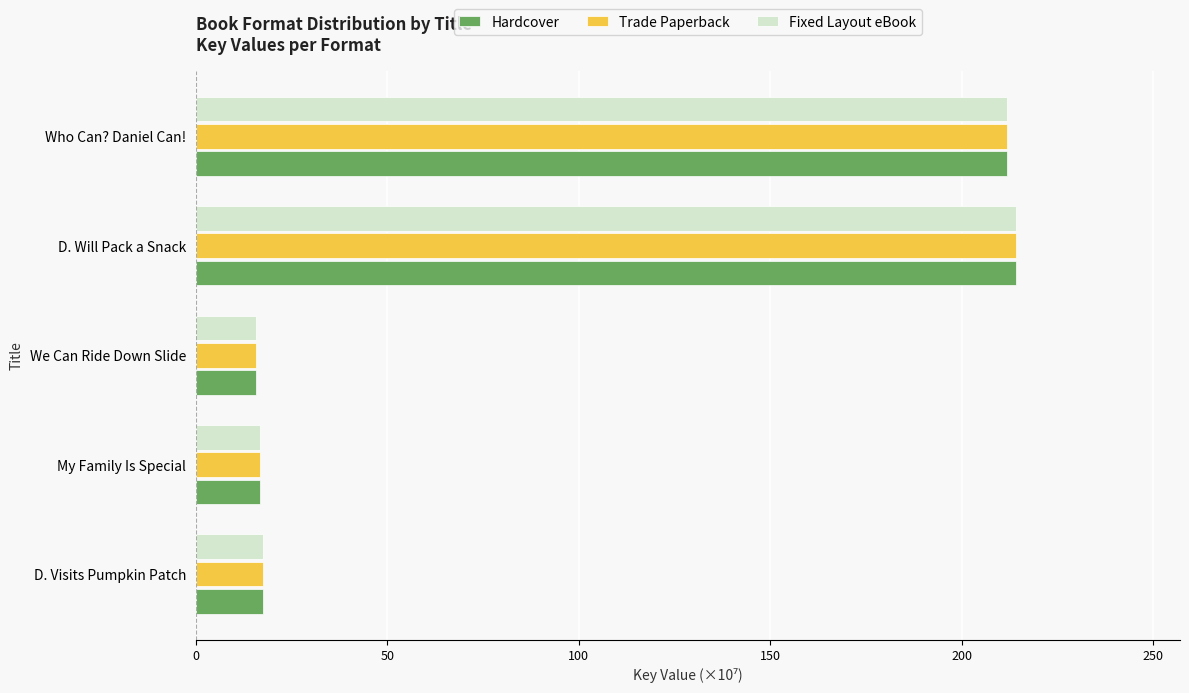

What is the sum of all Fixed Layout eBook values?

476.0